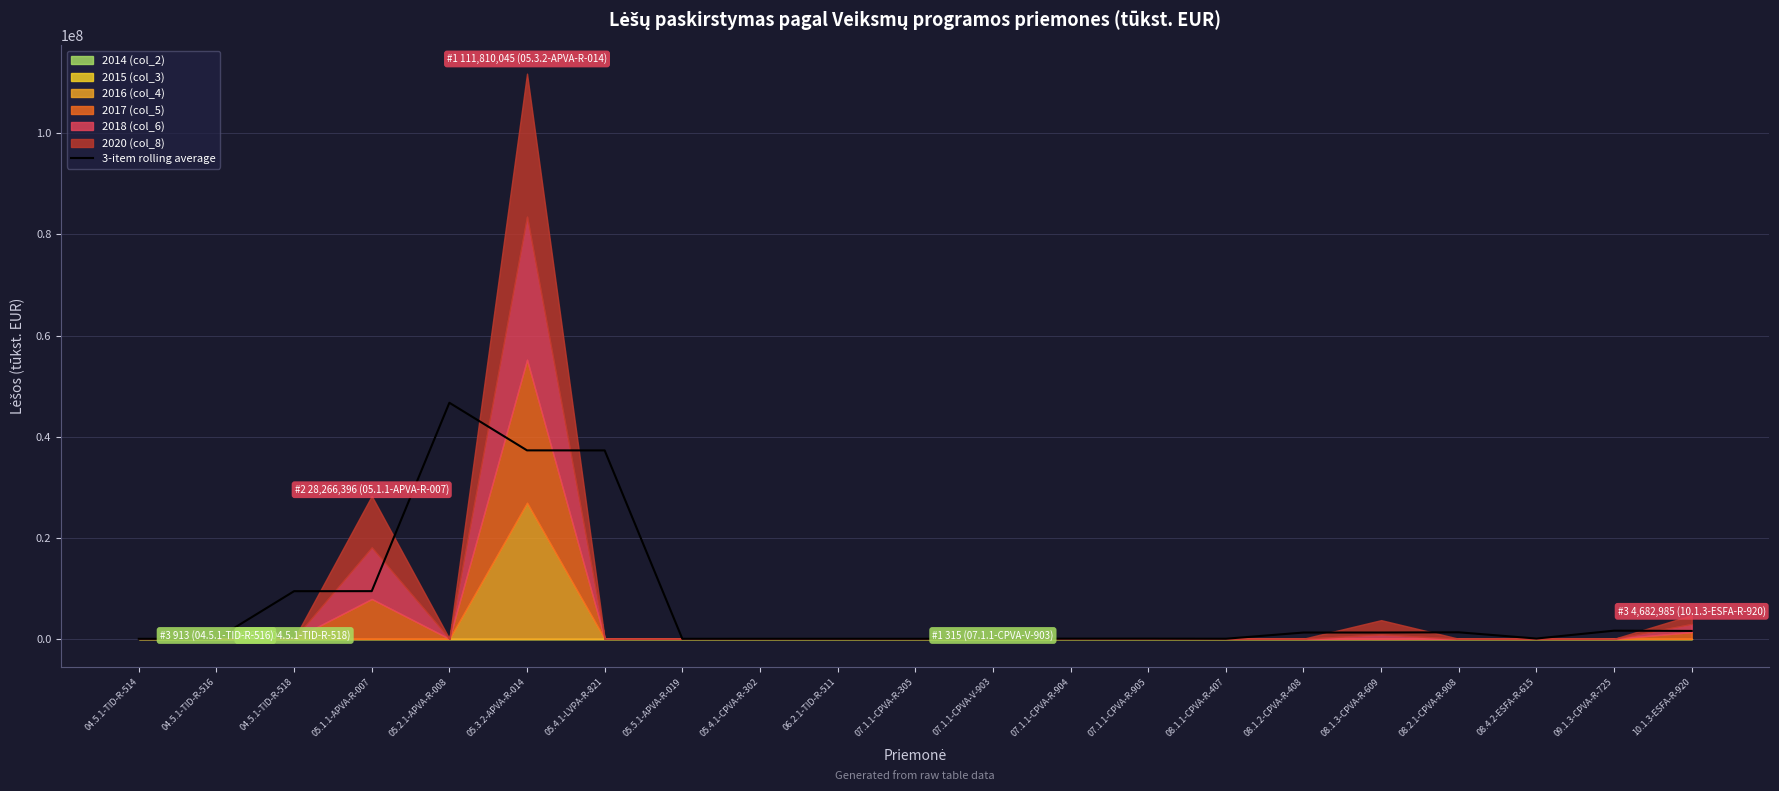

The value at 08.4.2-ESFA-R-615 is 24321.5. True or false?

False